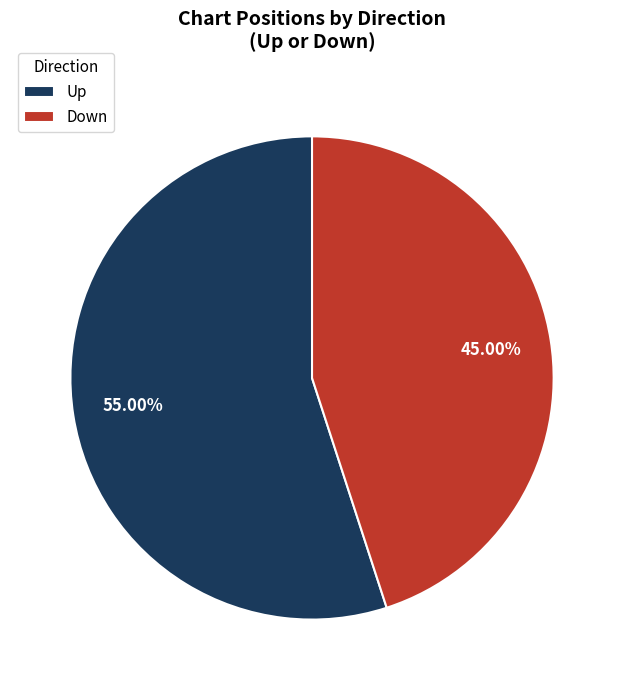

Which category has the biggest portion of the pie?

Up